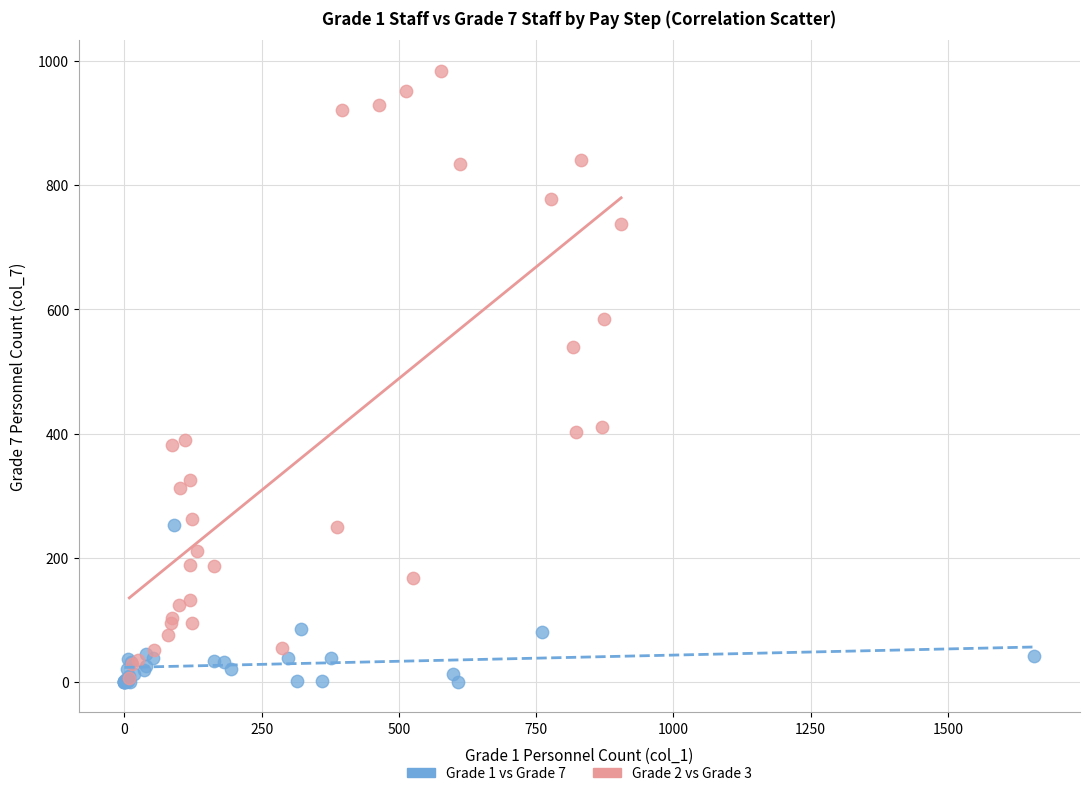

Which series has the widest spread of Y values?

Grade 2 vs Grade 3